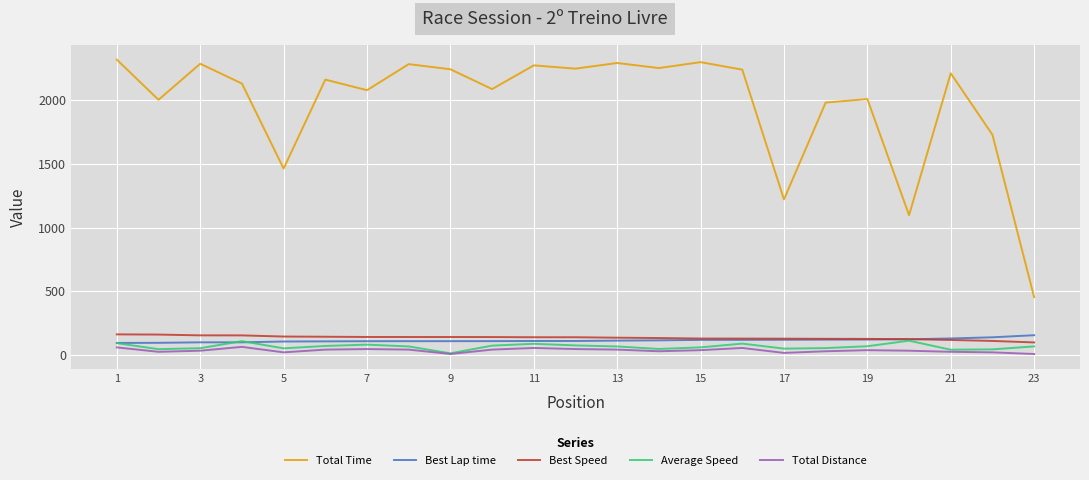

True or false: Total Time and Best Speed intersect in this chart.

False